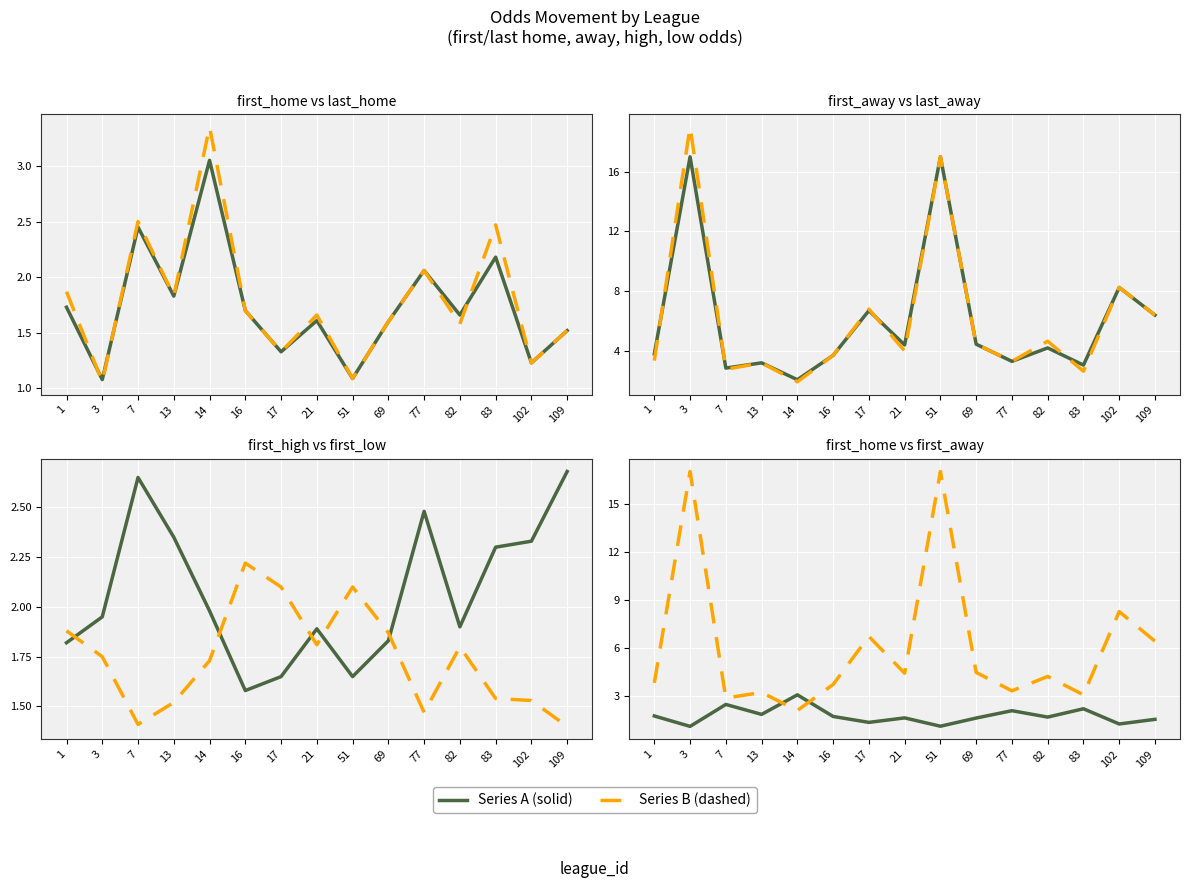

Which series has the largest range (max minus min)?

last_away